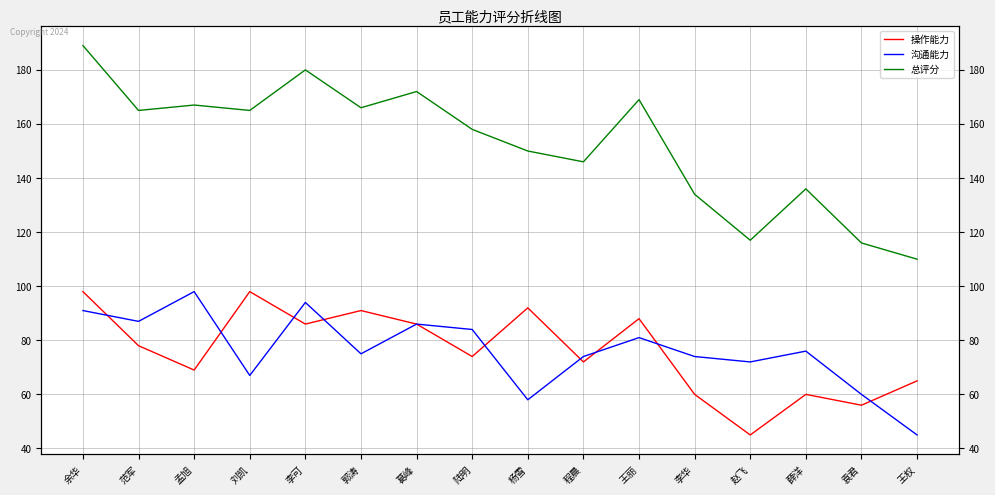

What is the difference between the maximum and minimum values in the 操作能力 series?

53